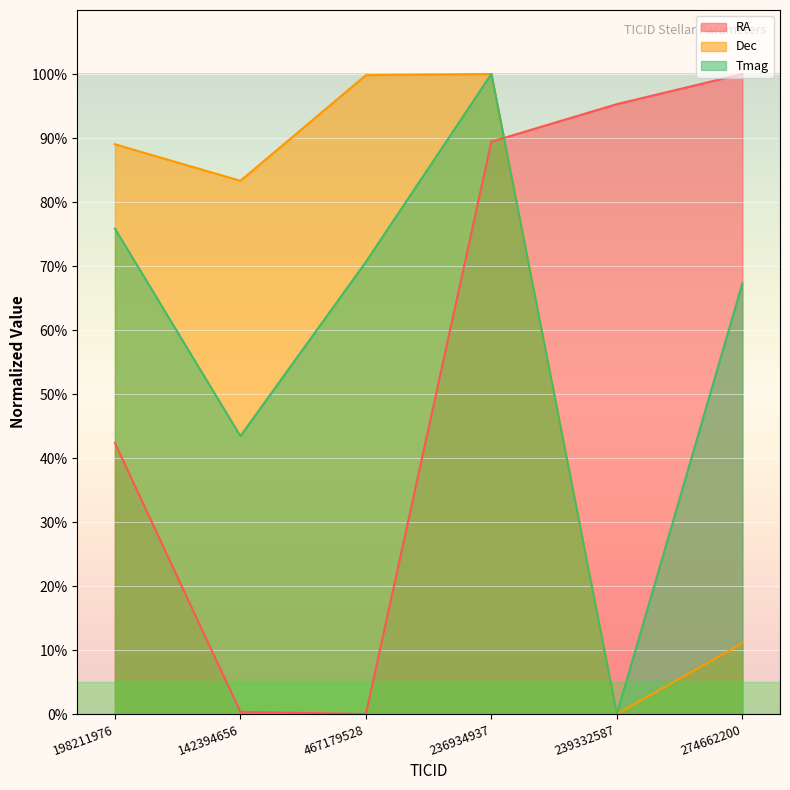

What is the label of the 5th point from the right?

142394656